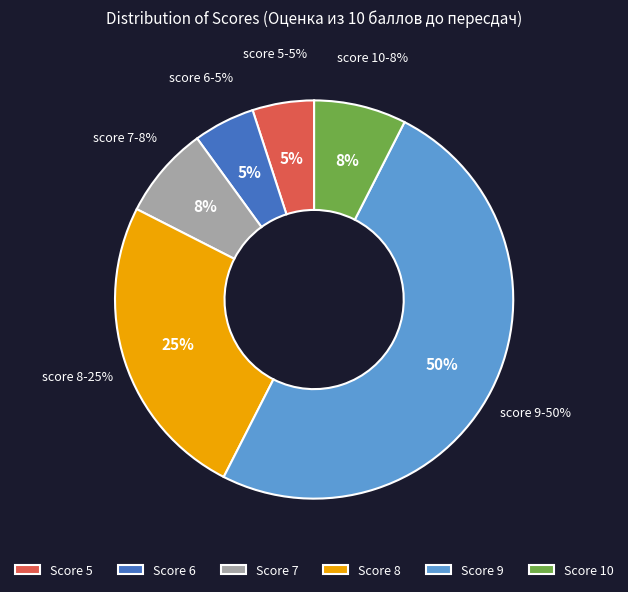

Between 8 and 7, which is larger?

8